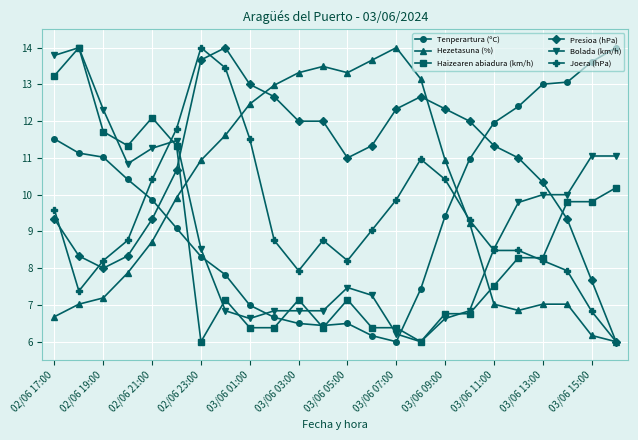

True or false: Presioa (hPa) has more than 0 interior local peaks.

True